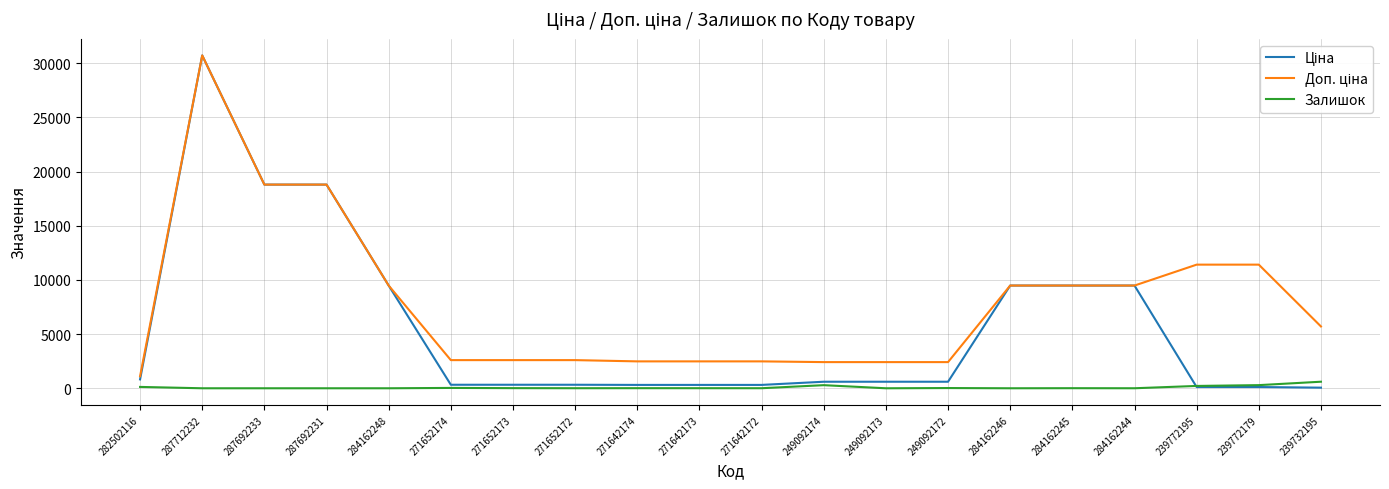

How many categories are shown in the chart?

20